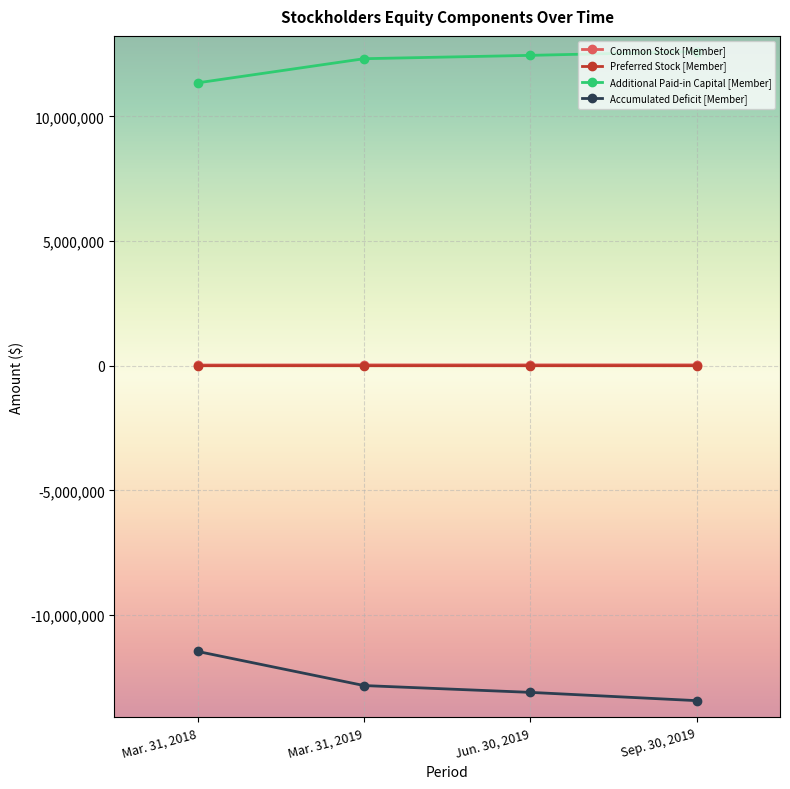

List the labels in order of Accumulated Deficit [Member] value, largest first.

Mar. 31, 2018, Mar. 31, 2019, Jun. 30, 2019, Sep. 30, 2019